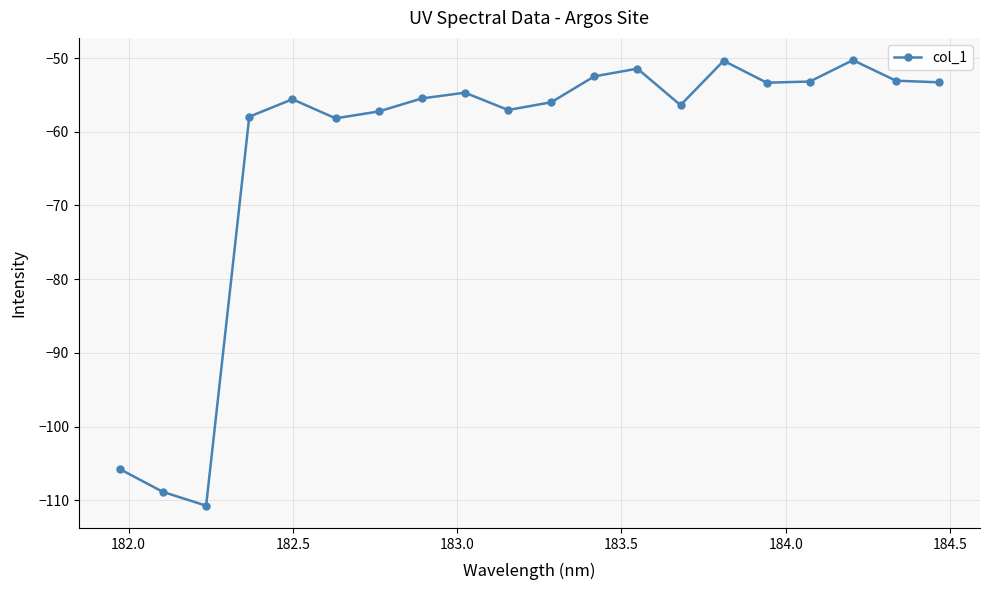

Count the number of values greater than -55.

9